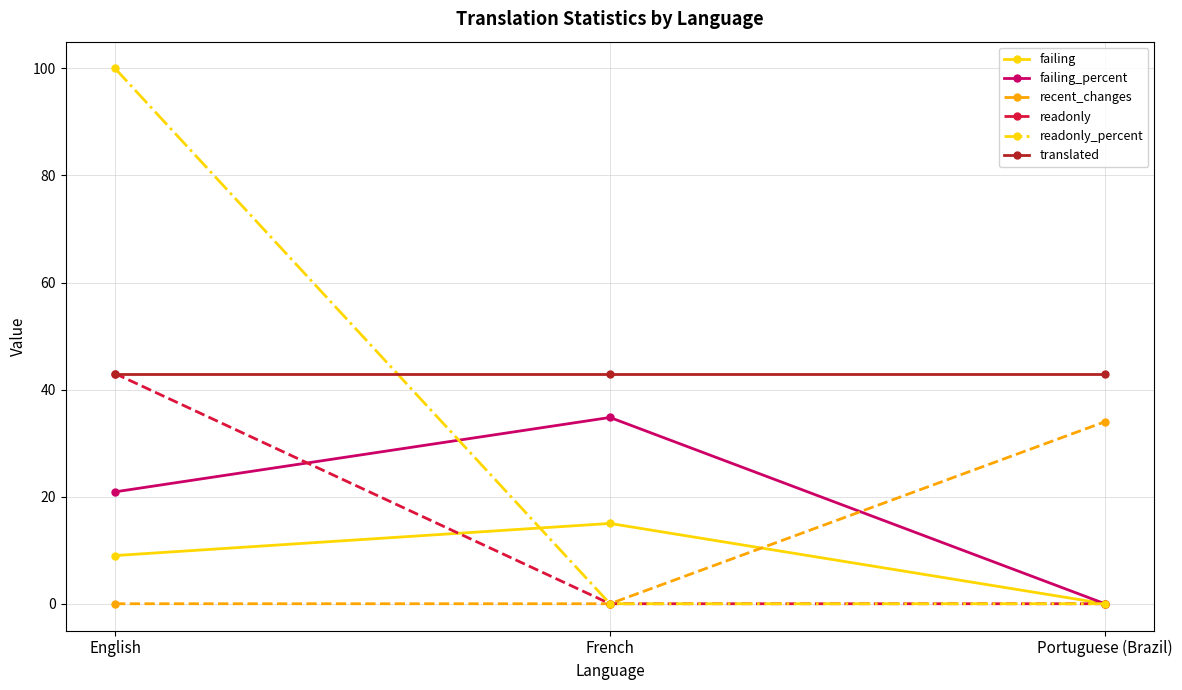

What is the sum of all failing values?

24.0